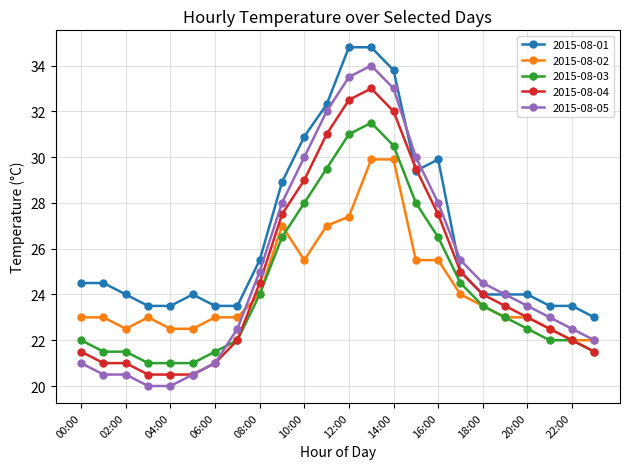

Is this an area chart (filled region under the line)?

No